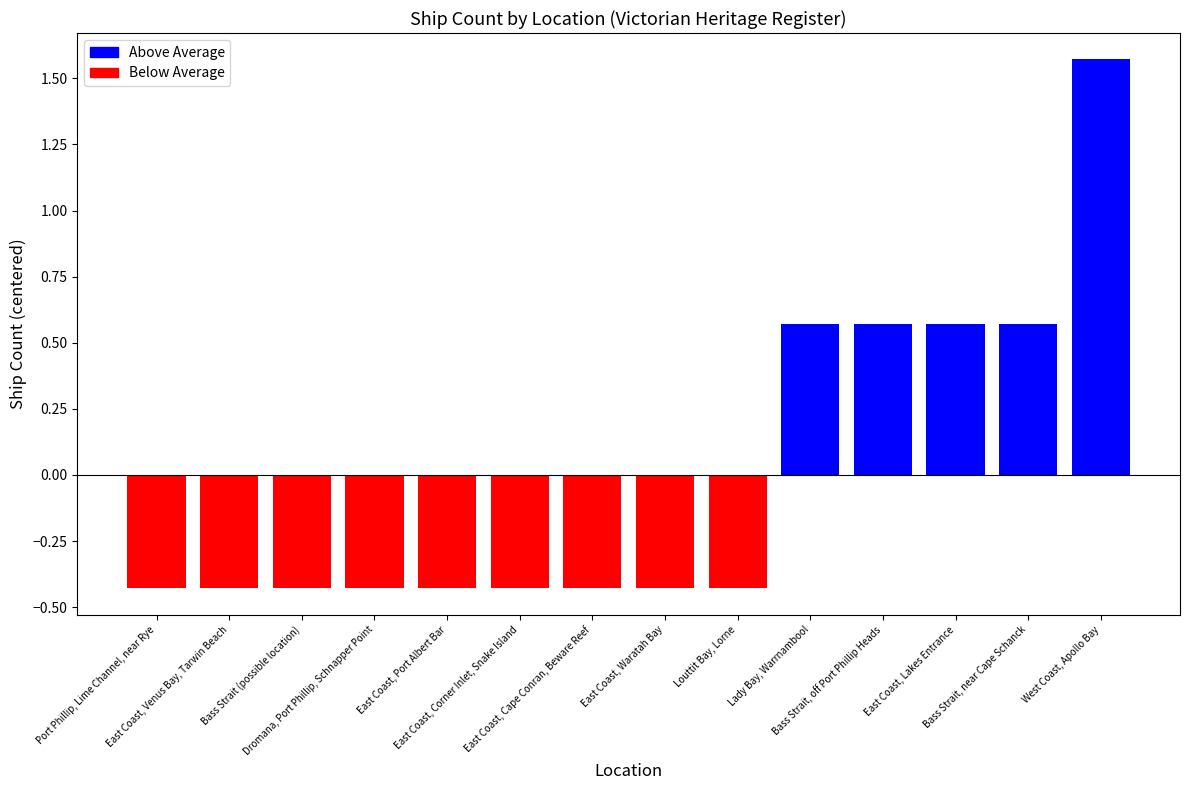

What is the difference between the maximum and minimum values?

2.0